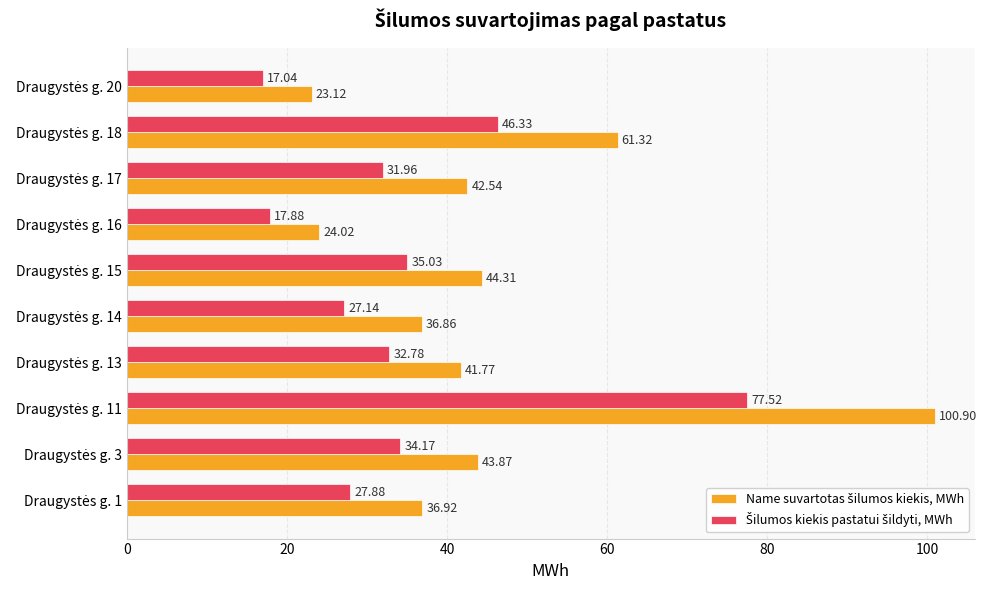

How many distinct data groups are displayed?

2